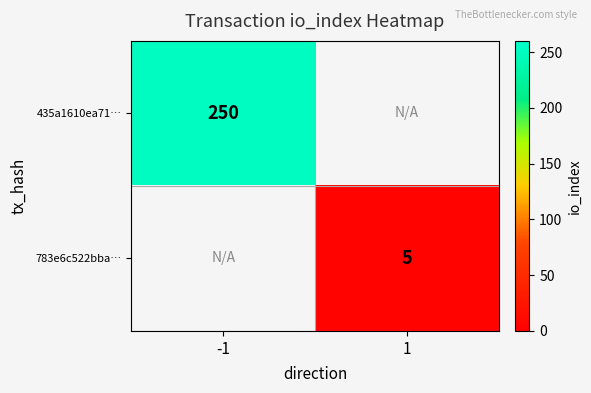

Which has a higher value, 1 or -1?

-1